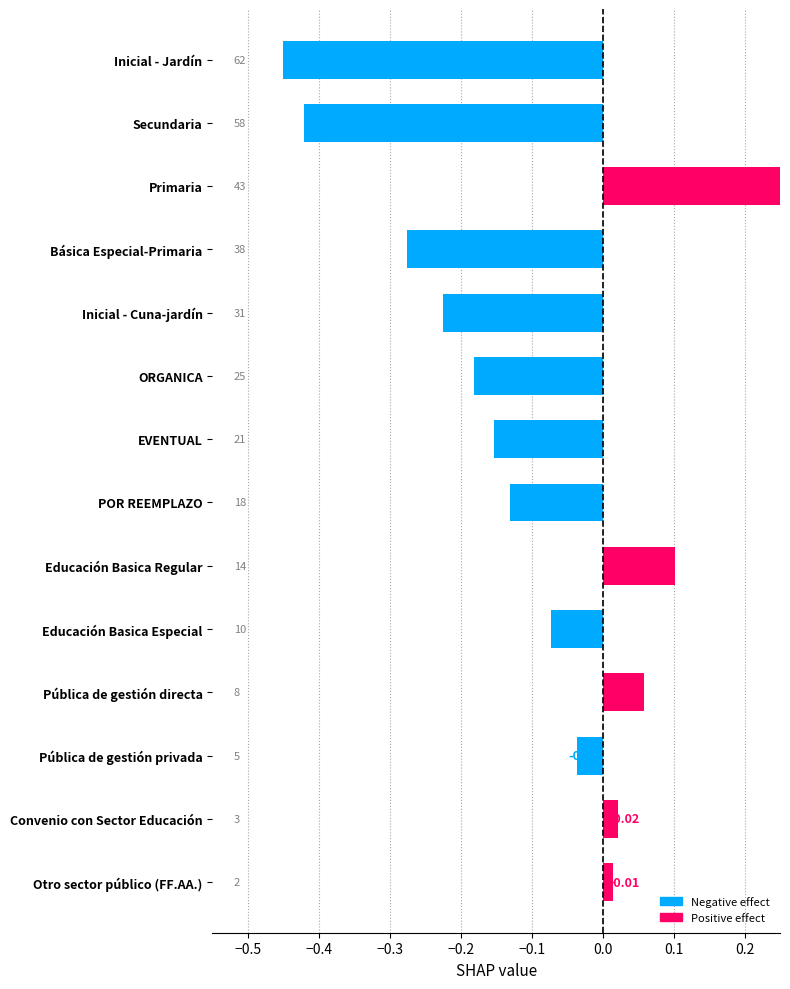

Which has a higher value, Educación Basica Especial or ORGANICA?

Educación Basica Especial